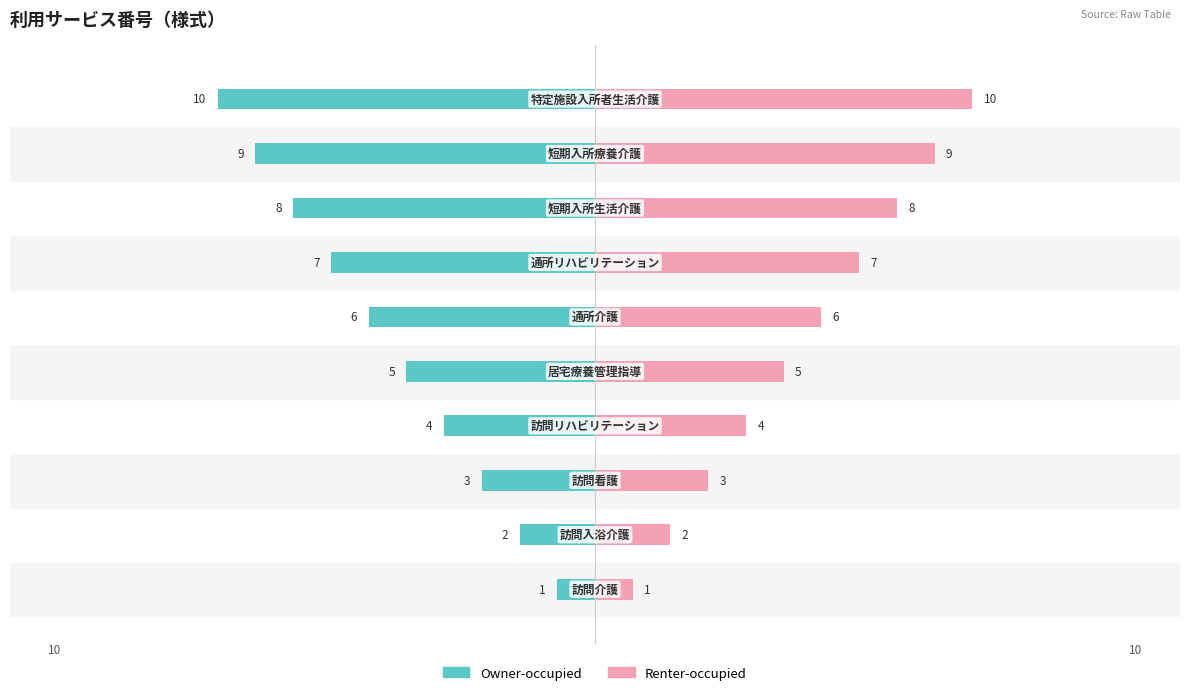

Is it true that Owner-occupied equals -7 at 3?

False